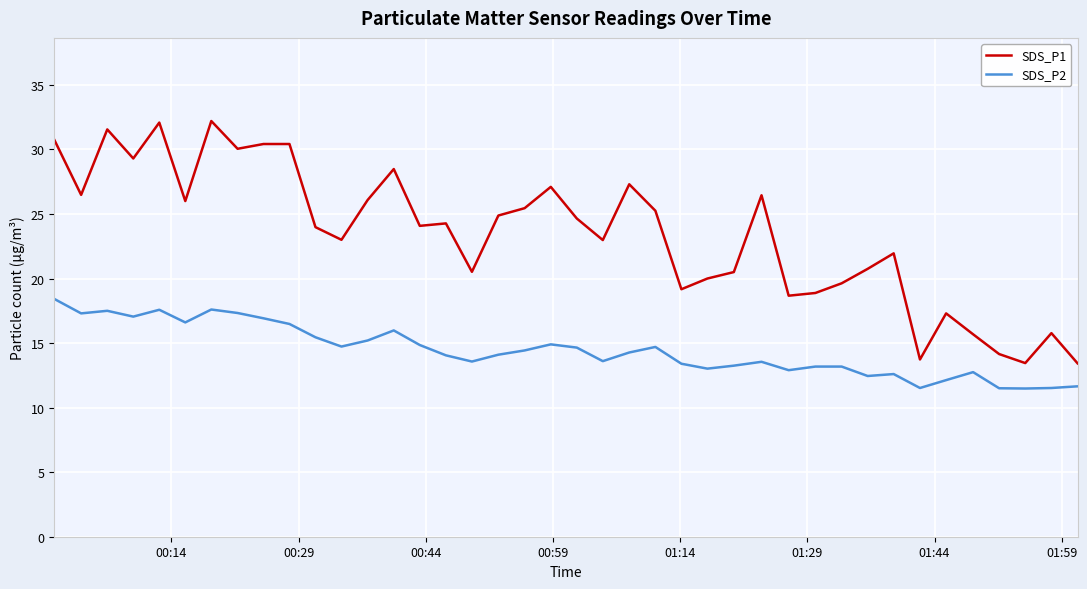

What are all the series names shown in the legend?

SDS_P1, SDS_P2